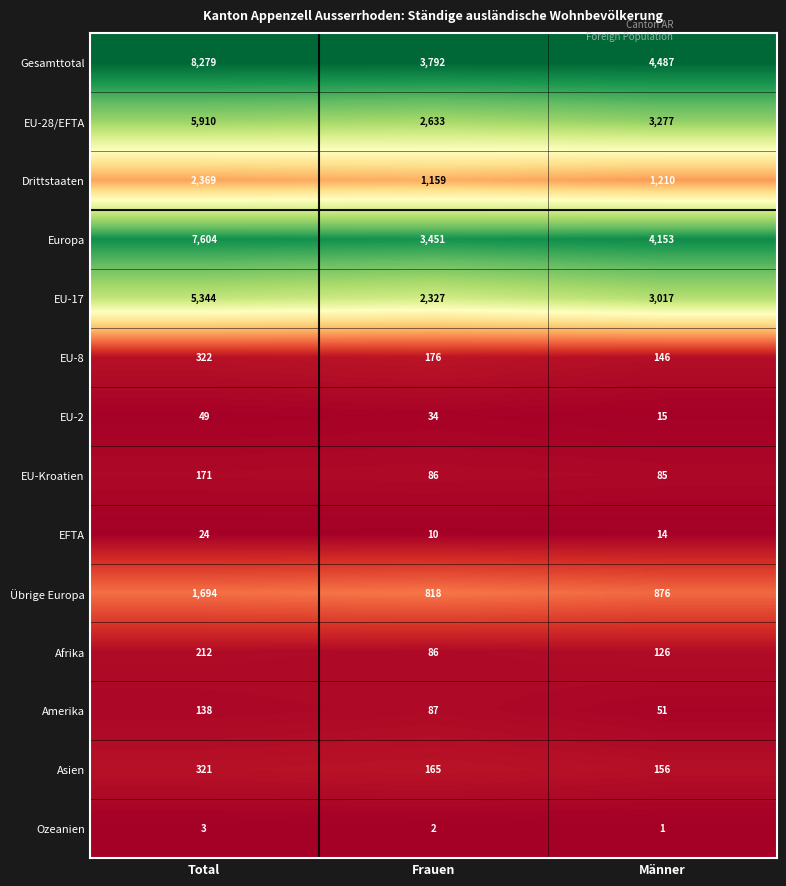

At which category is the sum across all series the highest?

Total